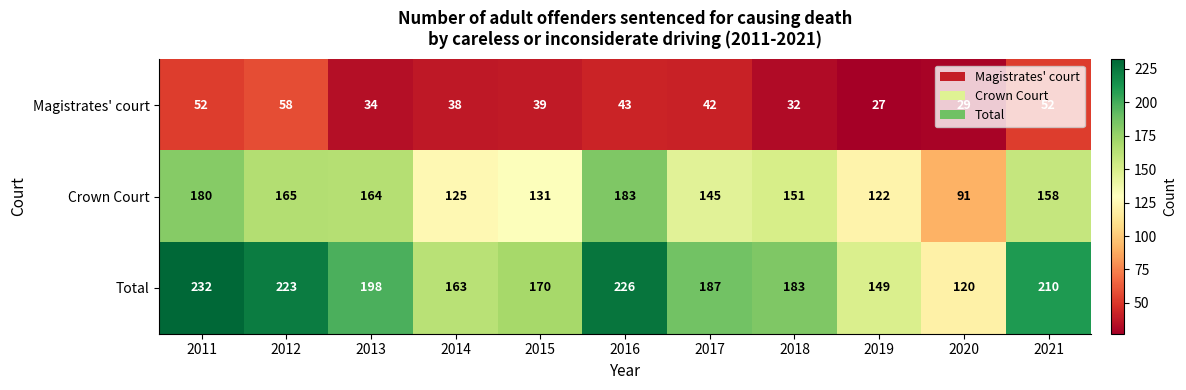

Which label corresponds to the largest value in the chart?

2011